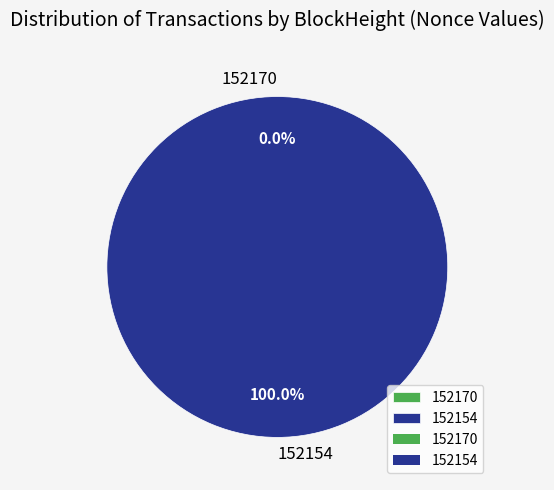

Which slice represents more than half of the pie?

152154